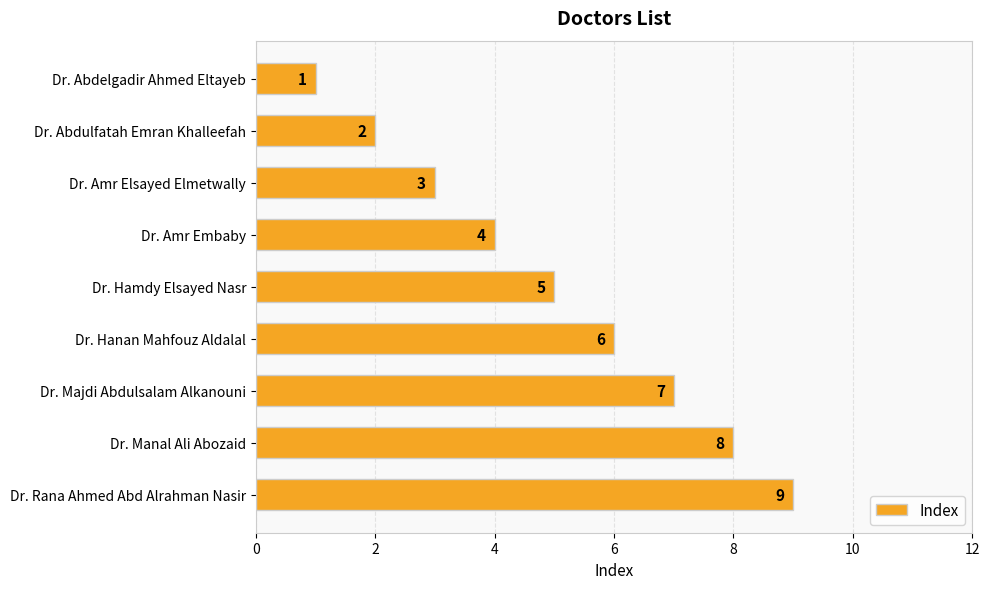

Is it true that the value at Dr. Amr Embaby is 4?

True